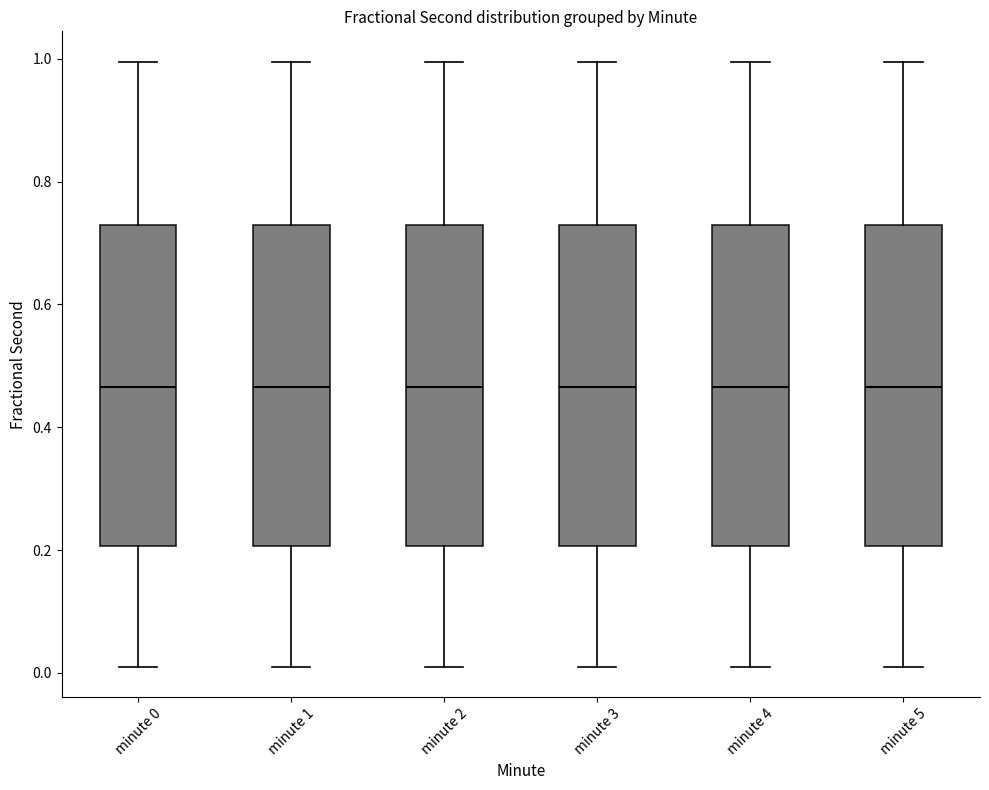

Reading left to right, transcribe this box plot: for each box, give where its median line is, the range the box spans, and where its two whiskers end, as read against the y-axis. The values are not printed on the chart, so give them approximately, as read against the axis.

minute 0: median 0.46, box 0.20 to 0.72, whiskers 0.00 to 1.00
minute 1: median 0.46, box 0.20 to 0.72, whiskers 0.00 to 1.00
minute 2: median 0.46, box 0.20 to 0.72, whiskers 0.00 to 1.00
minute 3: median 0.46, box 0.20 to 0.72, whiskers 0.00 to 1.00
minute 4: median 0.46, box 0.20 to 0.72, whiskers 0.00 to 1.00
minute 5: median 0.46, box 0.20 to 0.72, whiskers 0.00 to 1.00